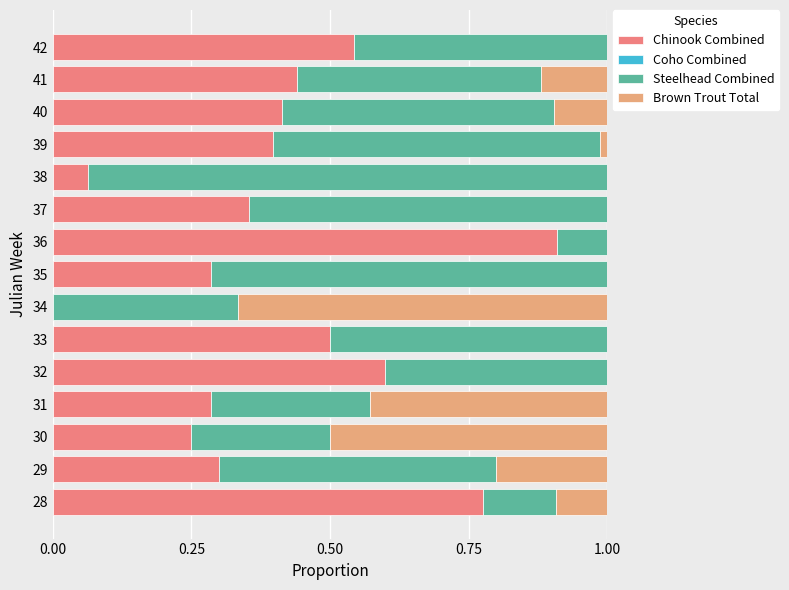

How many values in the Chinook Combined series exceed 0?

14